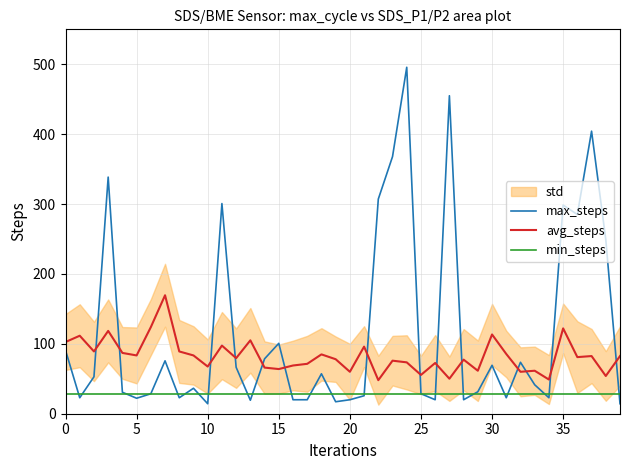

What is the maximum value for max_steps?

495.7